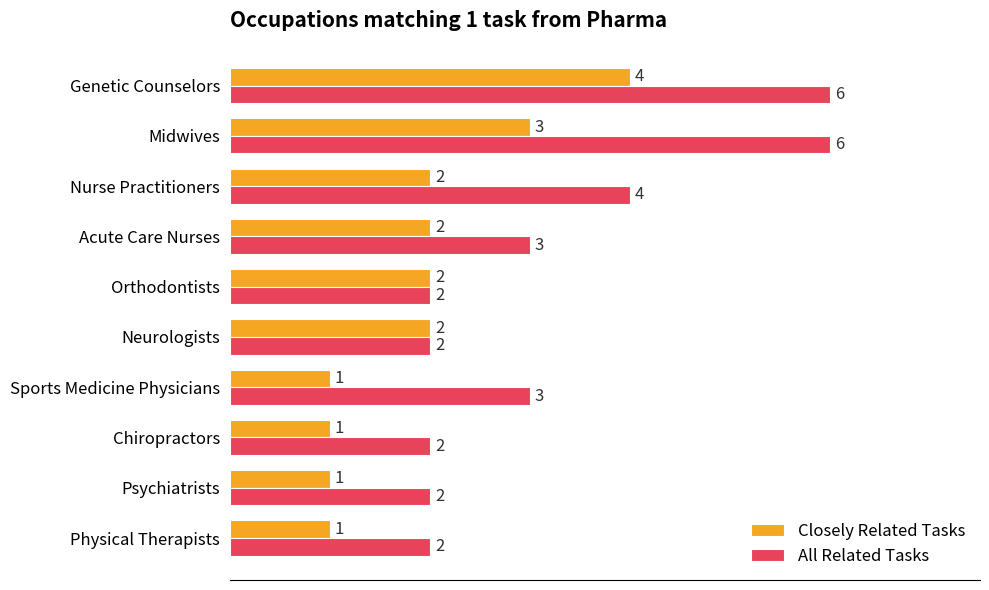

Where is All Related Tasks nearest to the value 4?

Nurse Practitioners